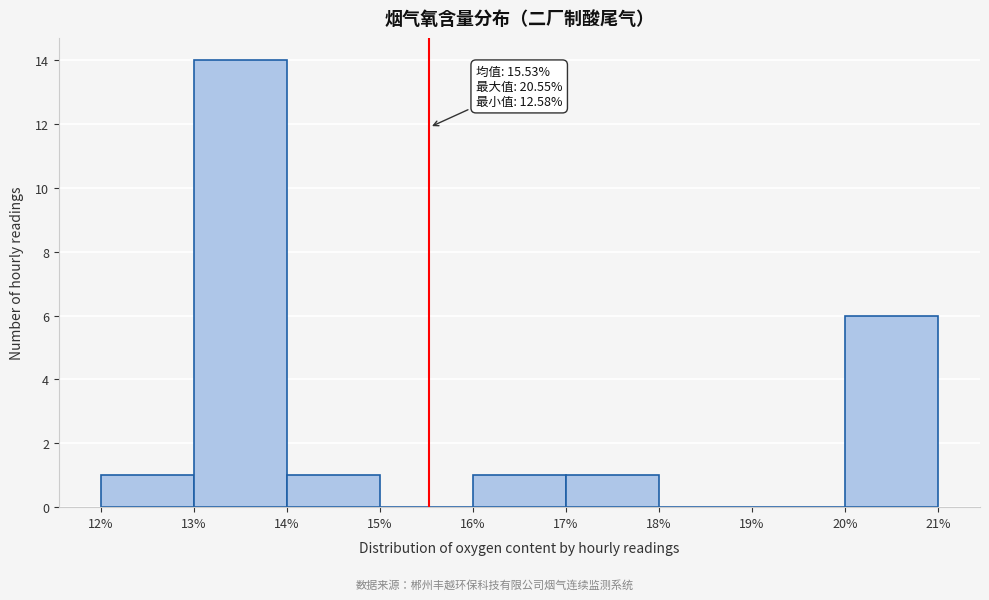

Over which range of the x-axis is the bar tallest?

13% to 14%